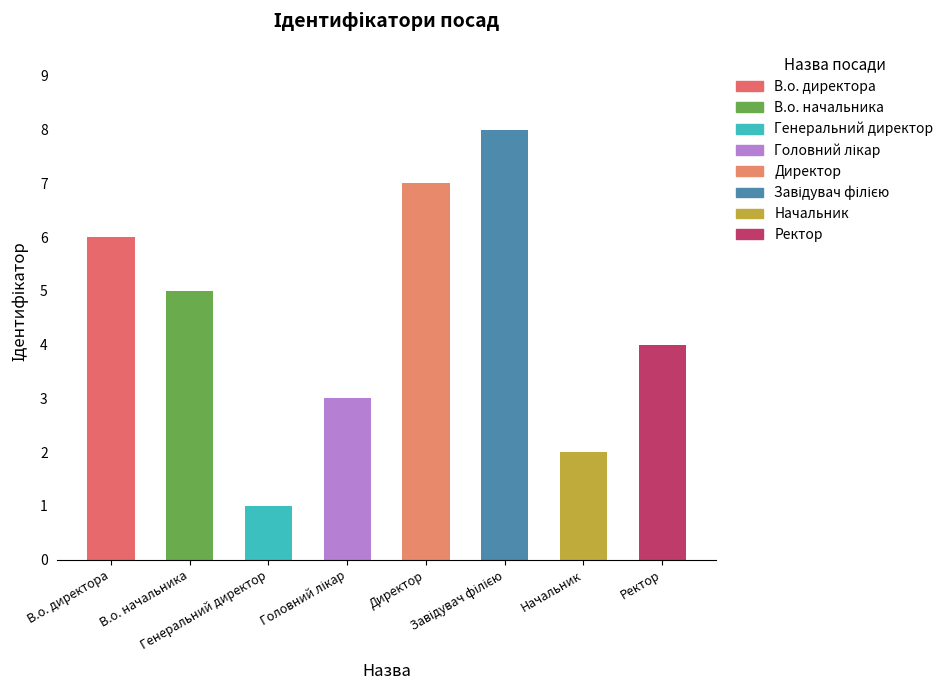

Which category has the highest value across all series?

Завідувач філією